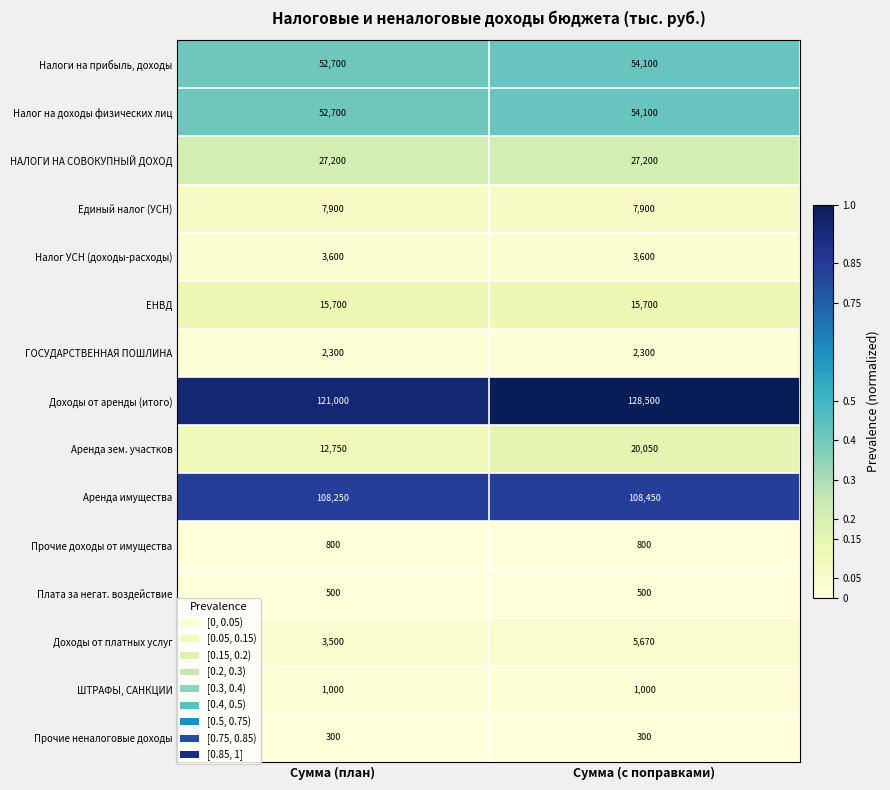

Count the number of categories in the chart.

2